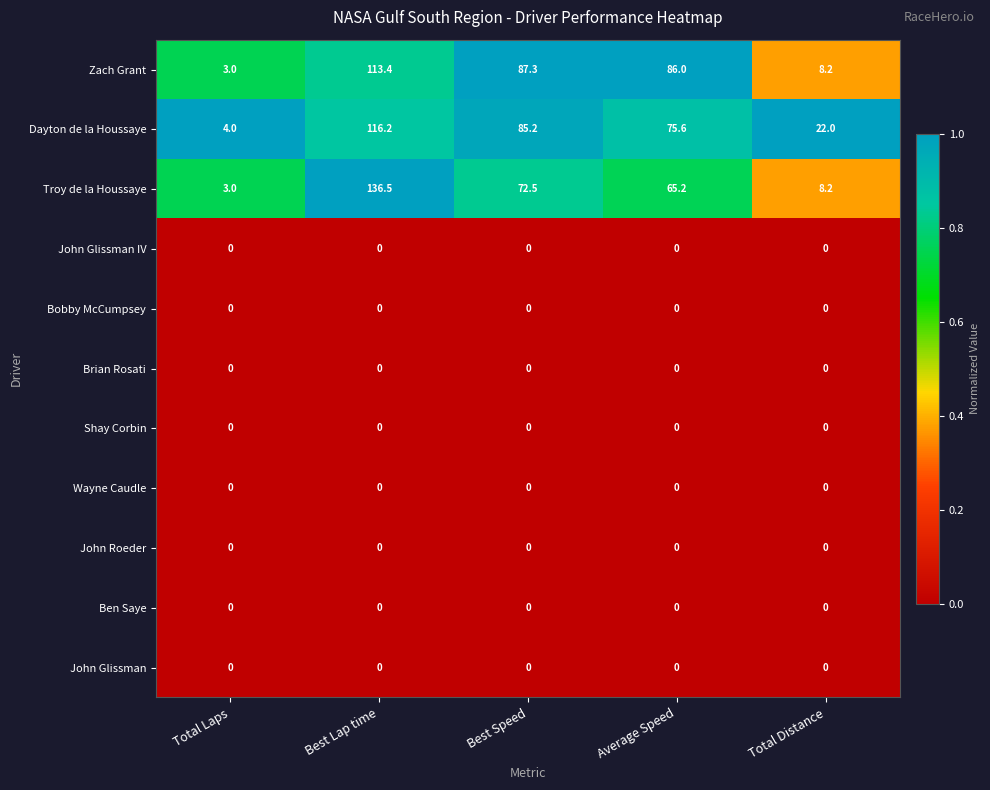

Is it true that Troy de la Houssaye equals 65.2 at Average Speed?

True